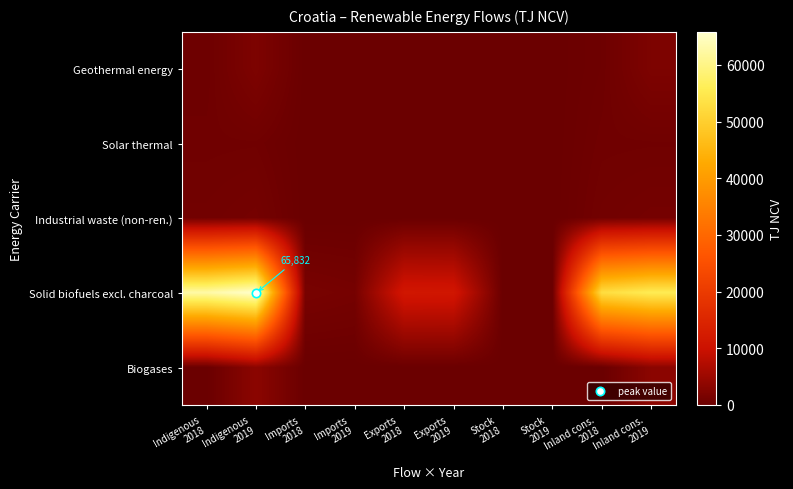

At which category does the chart reach its peak across all series?

Indigenous
2019